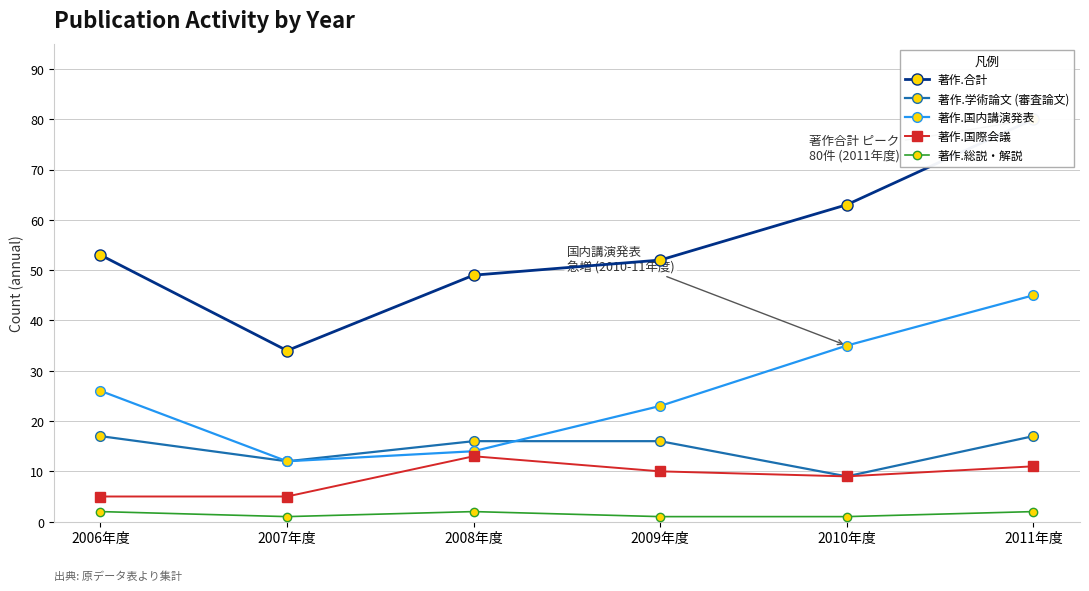

At which category does 著作.国際会議 reach its first local valley?

2010年度